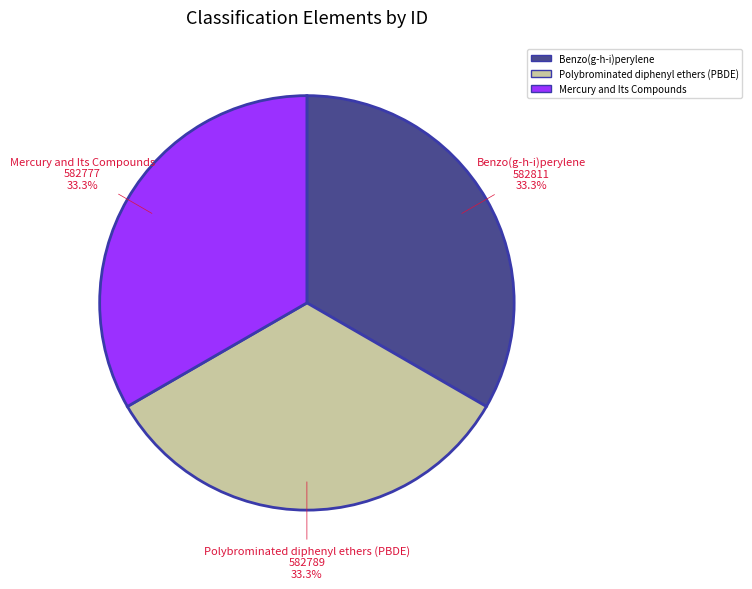

To the nearest percent, what portion does Benzo(g-h-i)perylene represent?

33%